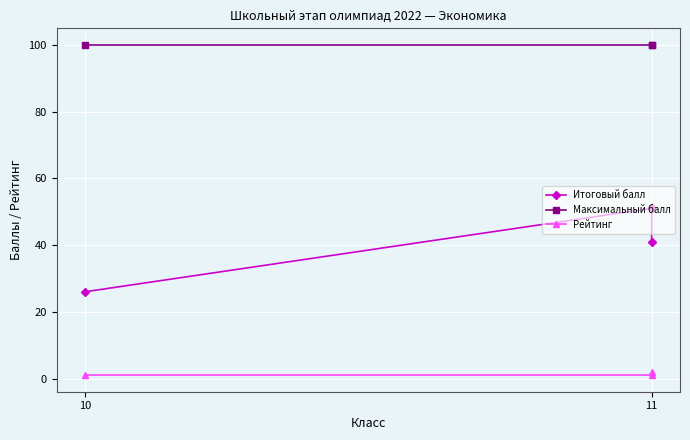

Which series has the largest total across all categories?

Максимальный балл